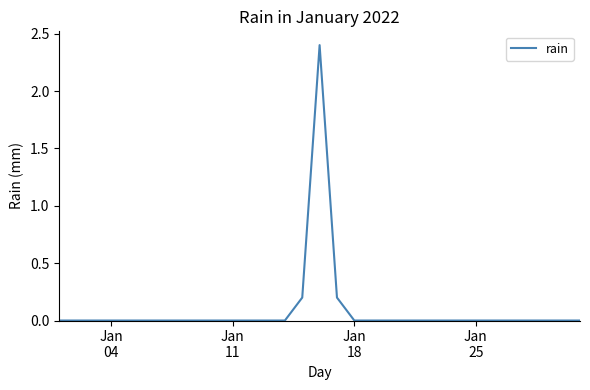

What is the greatest value displayed?

2.4